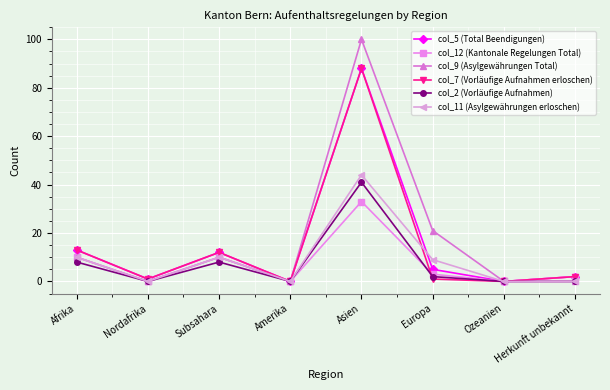

Where does the col_12 (Kantonale Regelungen Total) series first go above 3?

Afrika